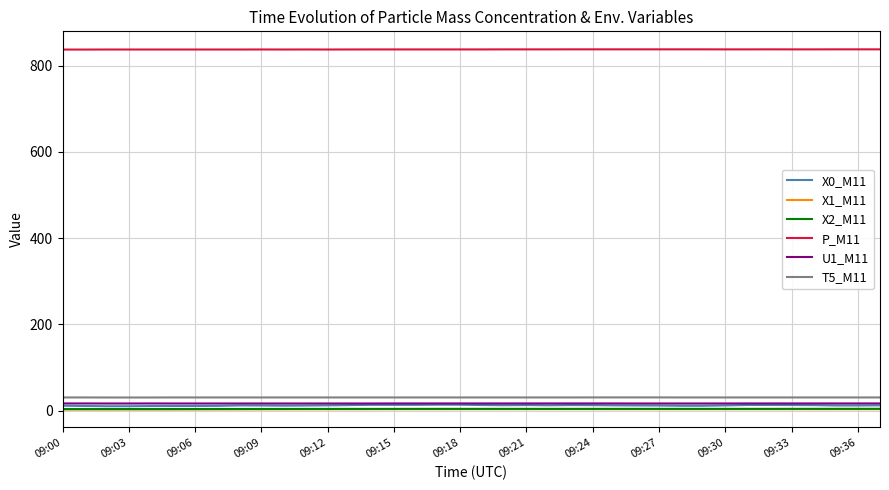

Which series has the largest total across all categories?

P_M11